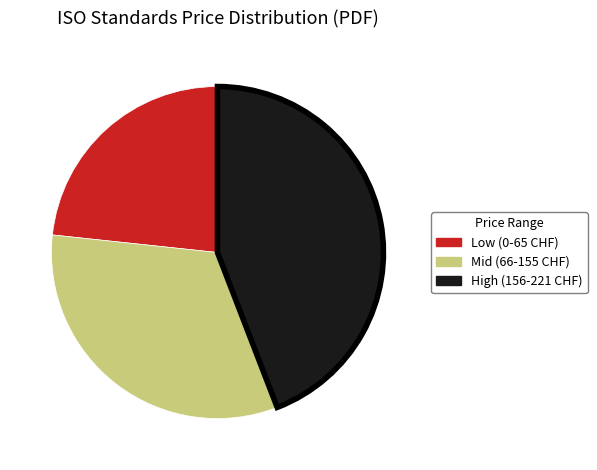

What is the ratio of the value at Mid (66-155 CHF) to the value at Low (0-65 CHF)?

1.4